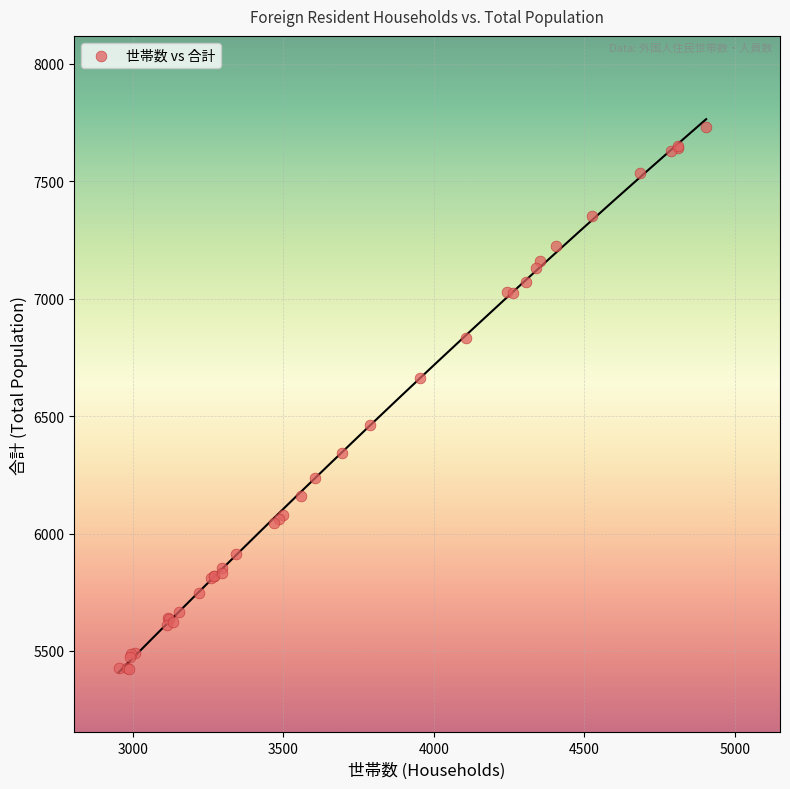

What Y value in the scatter plot is closest to 6578?

6663